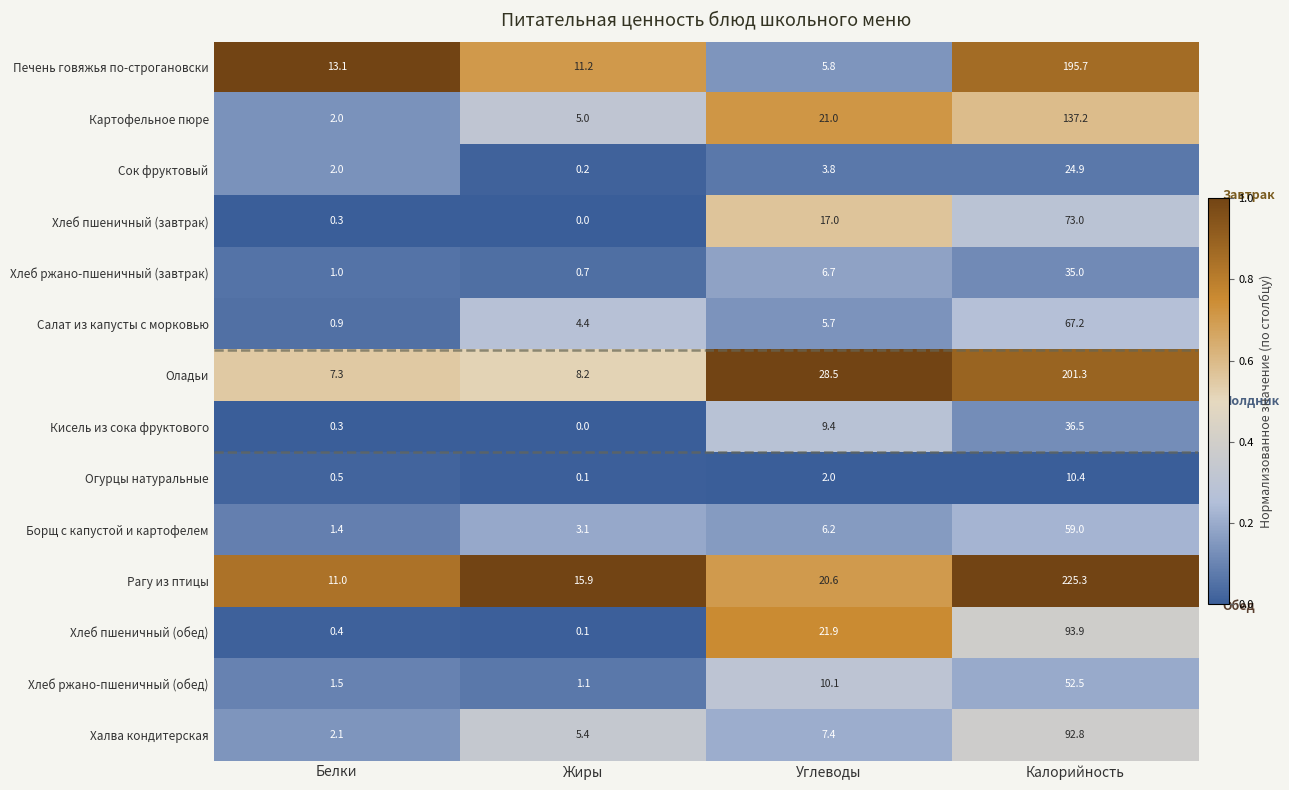

The value of Печень говяжья по-строгановски at Жиры is 18.3. True or false?

False